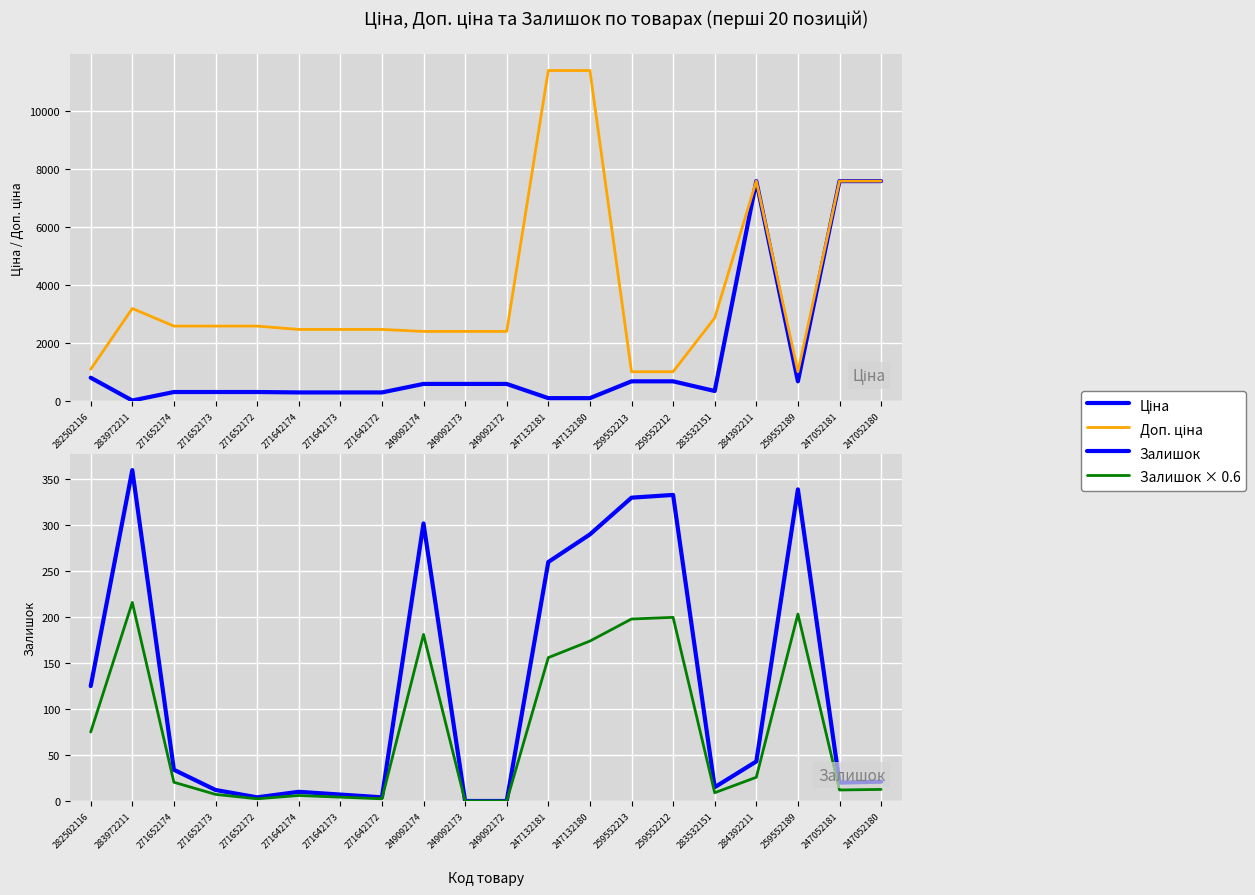

True or false: Доп. ціна and Ціна cross at least once.

False